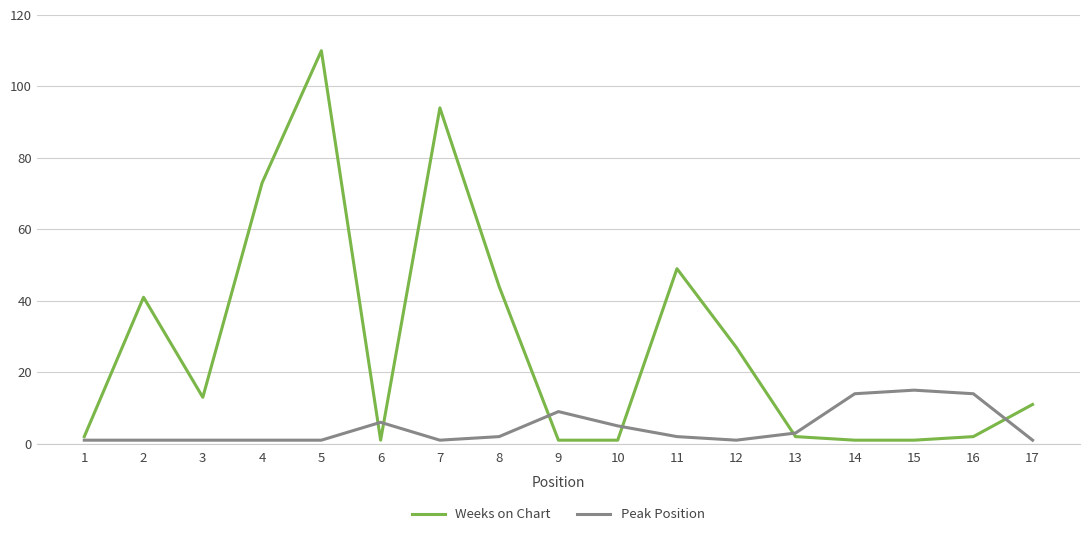

What is the maximum value shown in the chart?

110